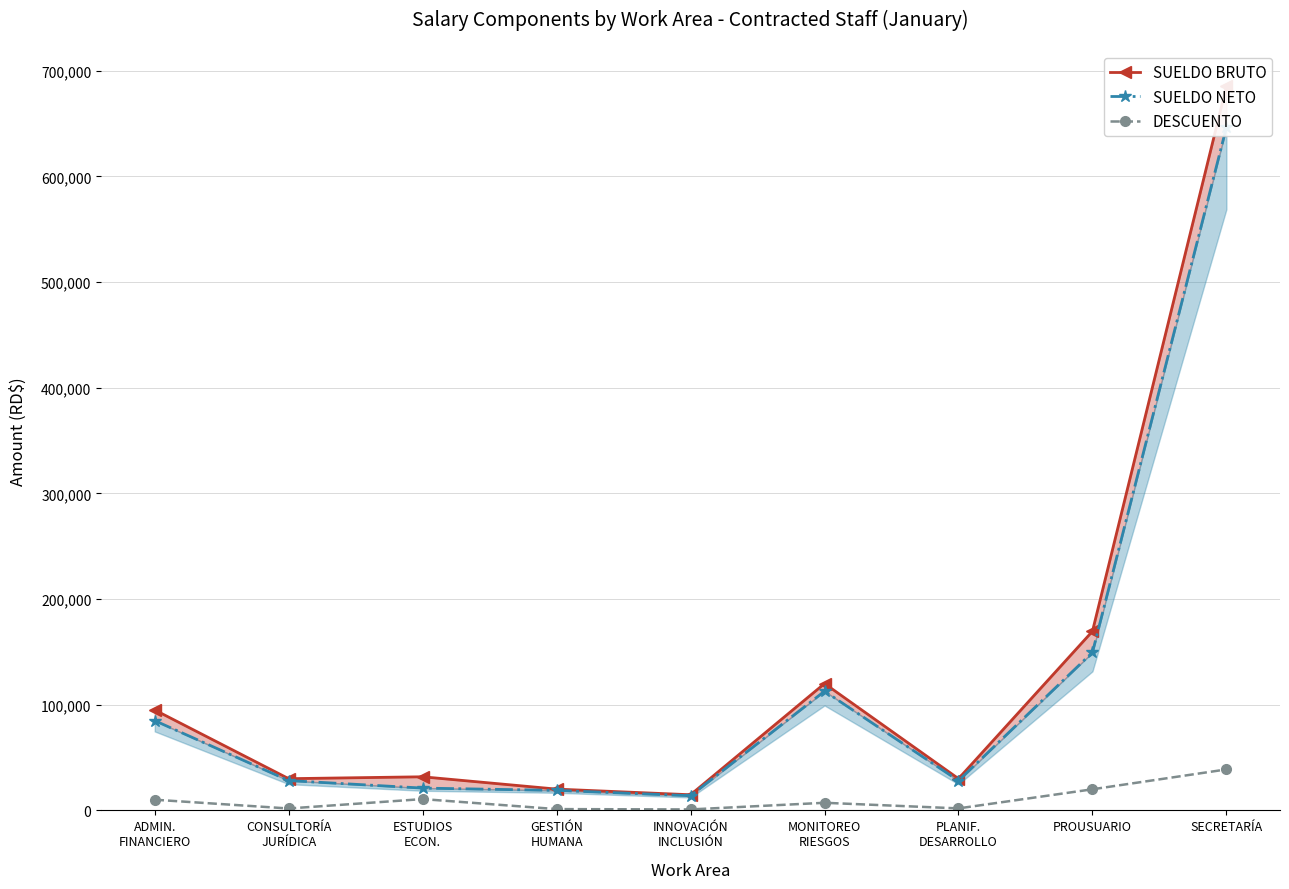

Reading left to right, transcribe all the data shown in this chart.

SUELDO BRUTO: ADMIN.
FINANCIERO=95000.0	CONSULTORÍA
JURÍDICA=30000.0	ESTUDIOS
ECON.=31798.0	GESTIÓN
HUMANA=20142.7	INNOVACIÓN
INCLUSIÓN=14794.5	MONITOREO
RIESGOS=120000.0	PLANIF.
DESARROLLO=30000.0	PROUSUARIO=169500.0	SECRETARÍA=685153.0
SUELDO NETO: ADMIN.
FINANCIERO=84907.9	CONSULTORÍA
JURÍDICA=28202.0	ESTUDIOS
ECON.=21102.5	GESTIÓN
HUMANA=18927.2	INNOVACIÓN
INCLUSIÓN=13895.2	MONITOREO
RIESGOS=112808.0	PLANIF.
DESARROLLO=28112.0	PROUSUARIO=149521.8	SECRETARÍA=646390.5
DESCUENTO: ADMIN.
FINANCIERO=10092.1	CONSULTORÍA
JURÍDICA=1798.0	ESTUDIOS
ECON.=10695.5	GESTIÓN
HUMANA=1215.4	INNOVACIÓN
INCLUSIÓN=899.4	MONITOREO
RIESGOS=7192.0	PLANIF.
DESARROLLO=1888.0	PROUSUARIO=19978.2	SECRETARÍA=38762.5